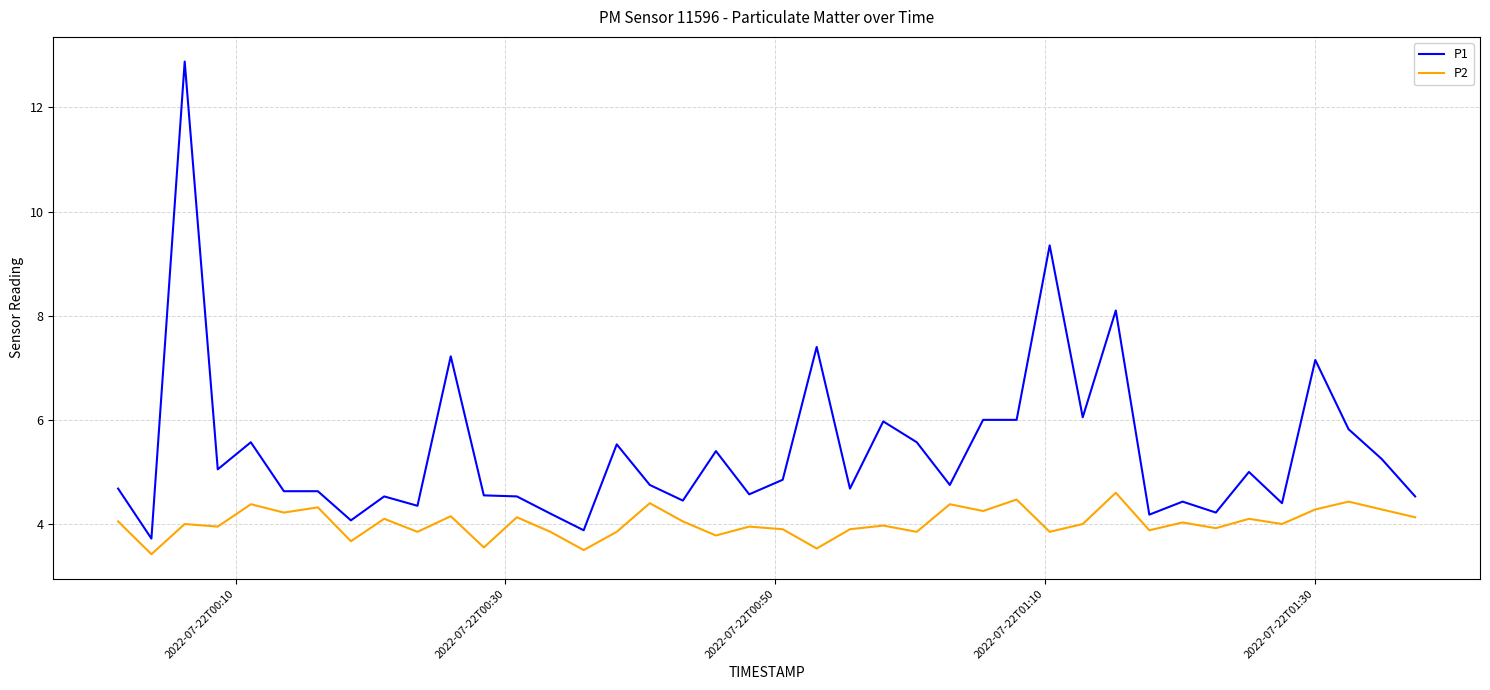

True or false: P2 and P1 cross at least once.

False